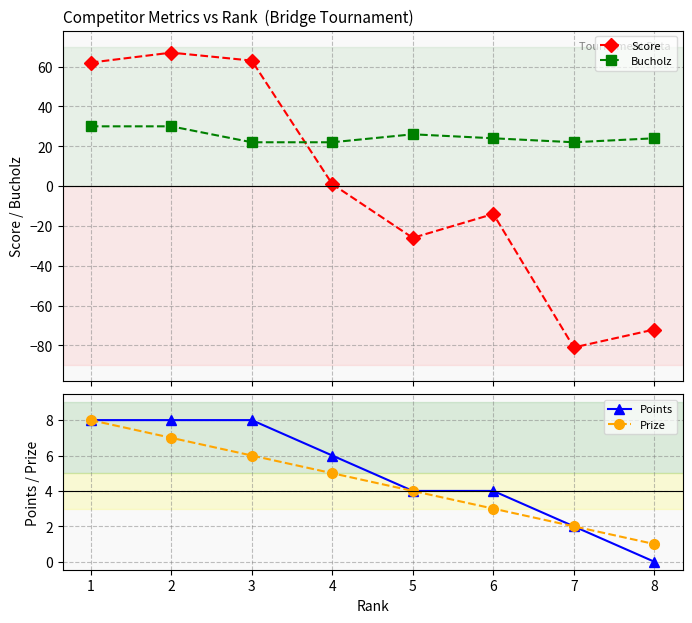

What is the value of the Bucholz point at the 6th from the left?

24